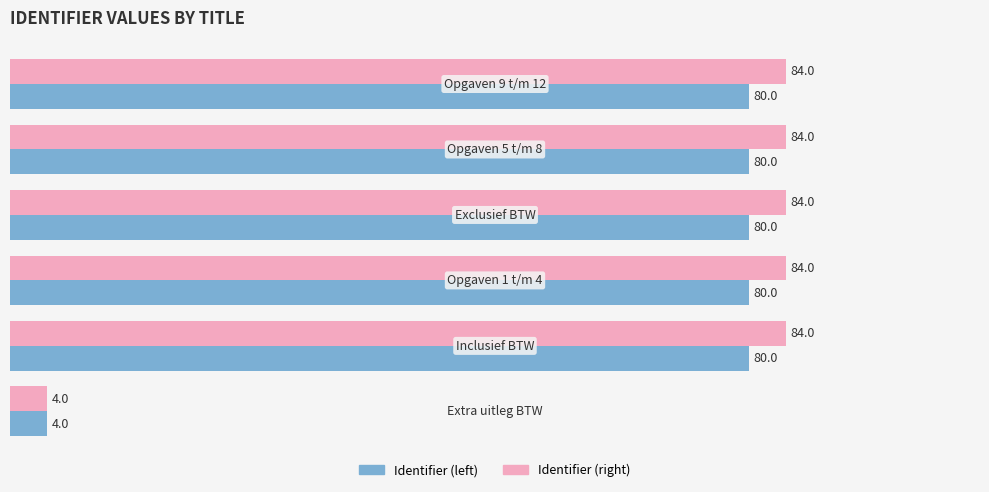

Which series has the largest range (max minus min)?

Identifier (right)